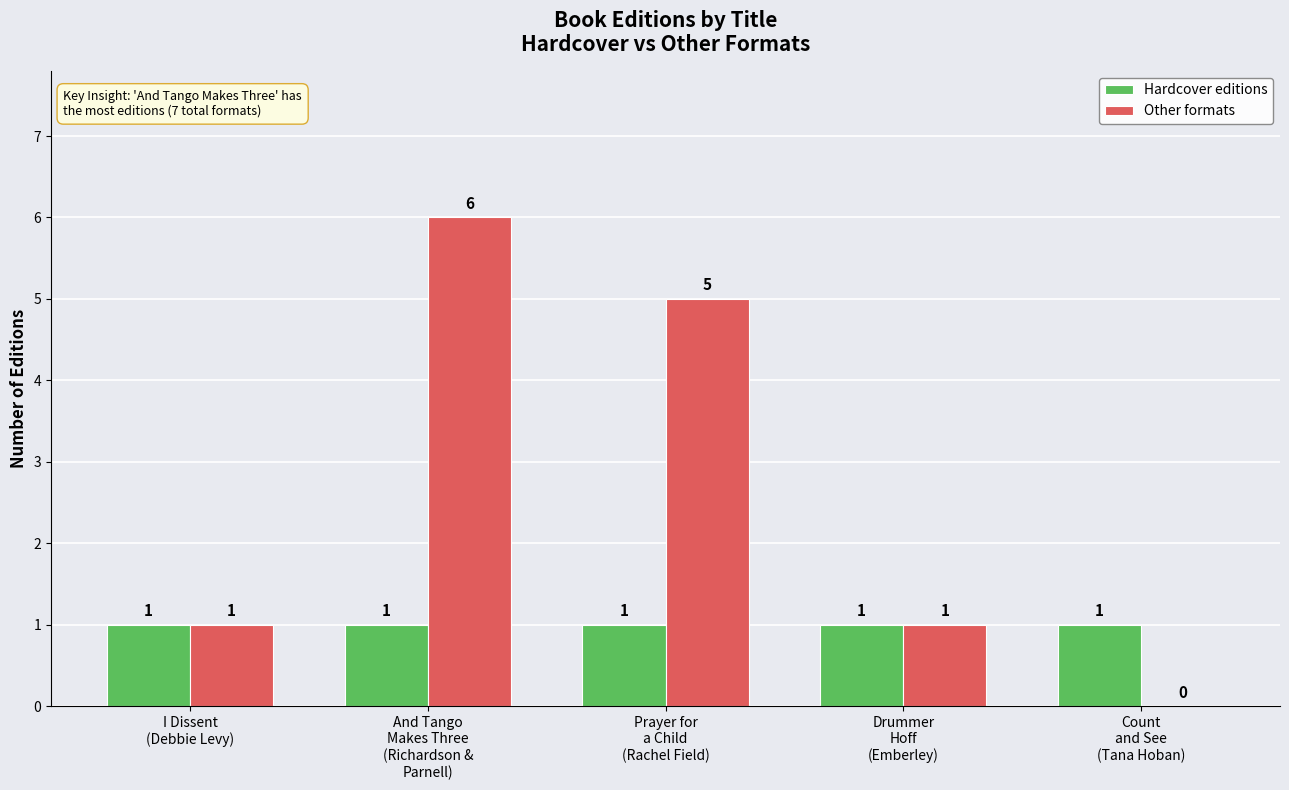

What is the highest value of the Other formats series?

6